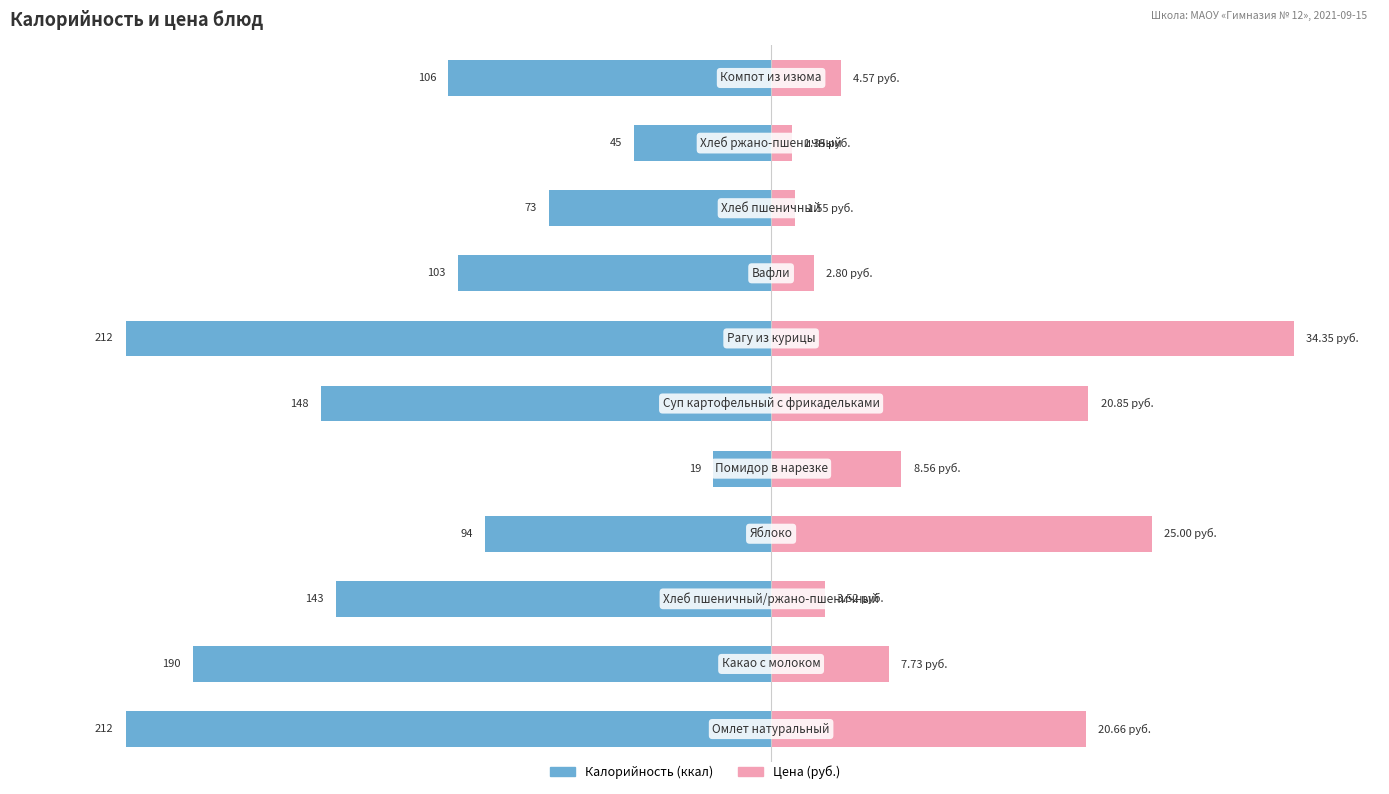

Does the chart contain stacked bars?

No